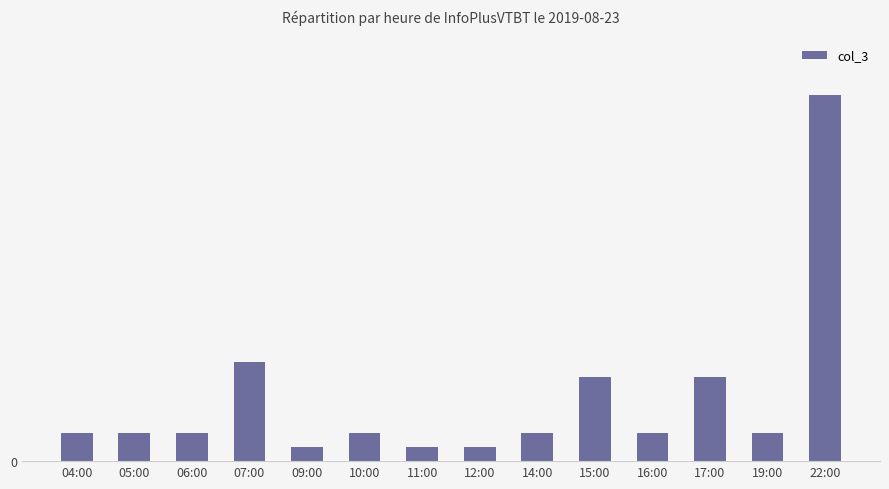

Reading left to right, transcribe all the data shown in this chart.

2	2	2	7	1	2	1	1	2	6	2	6	2	26